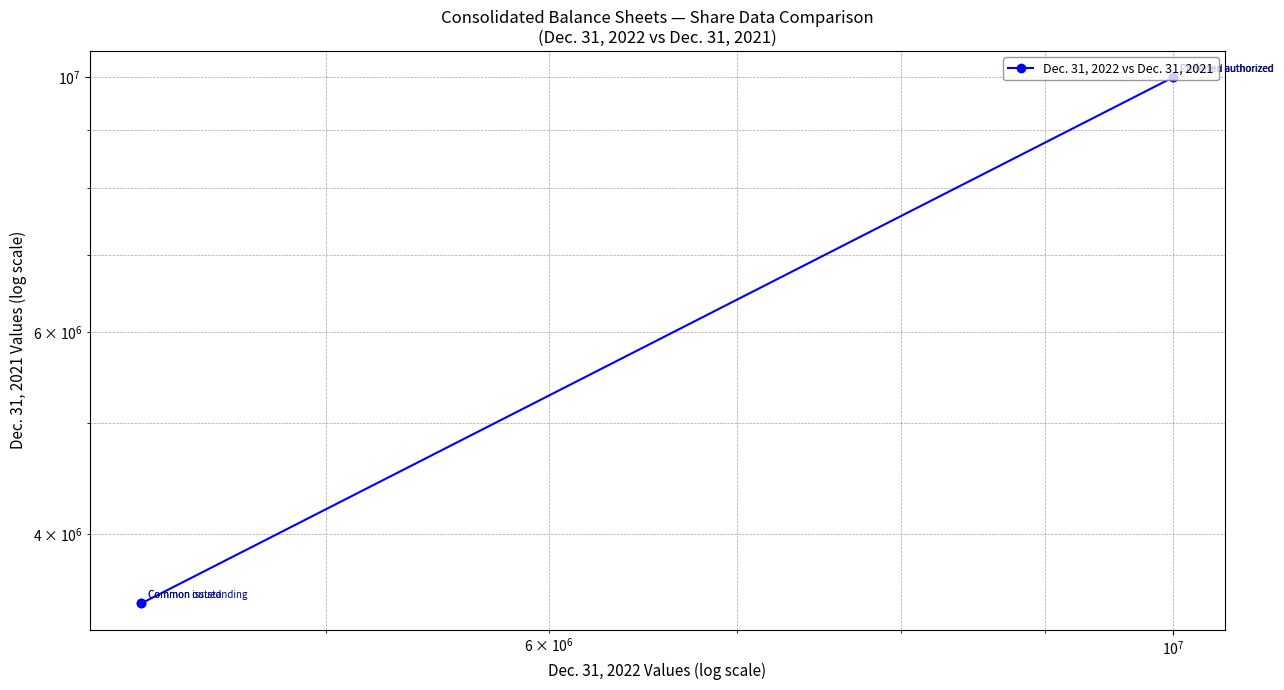

How many values are between 3480701 and 10000000?

4